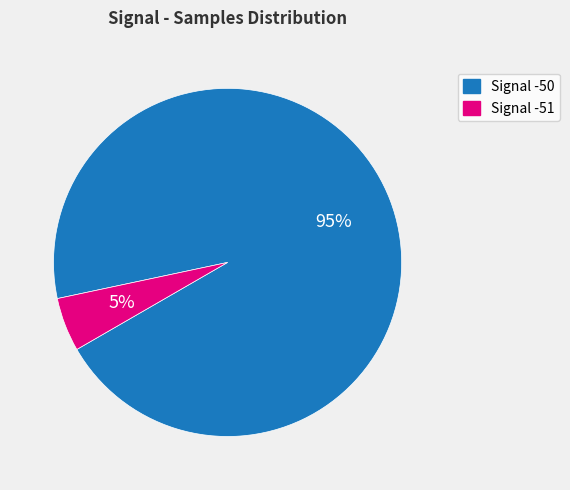

What percentage is the Signal -51 slice, to the nearest percent?

5%